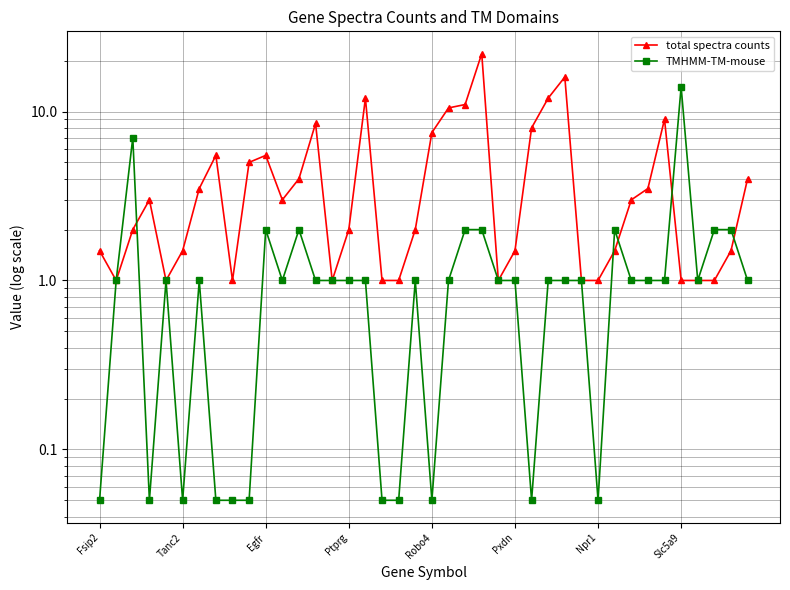

What is the difference between the maximum and minimum values in the TMHMM-TM-mouse series?

13.9